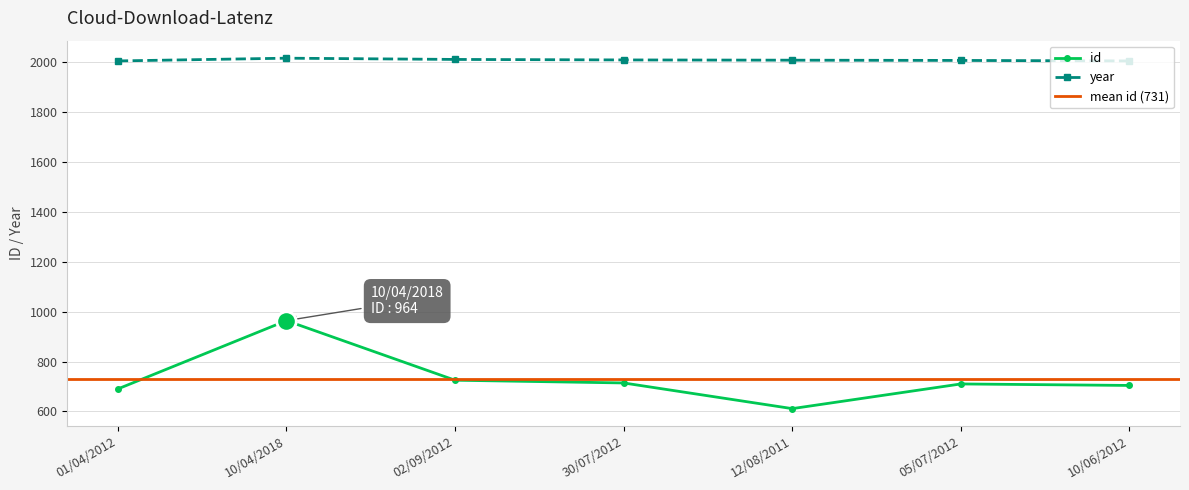

Is it true that id equals 1172 at 10/06/2012?

False